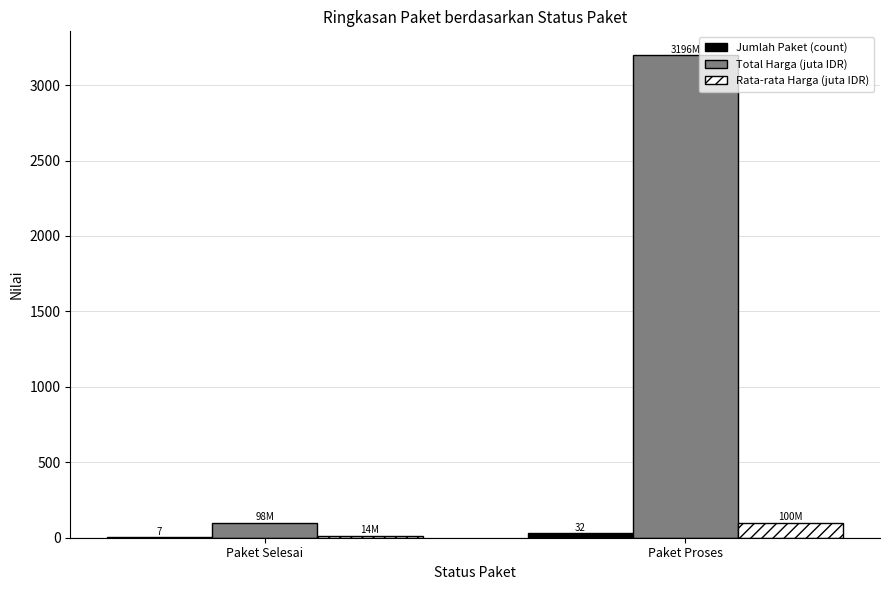

Between Paket Selesai and Paket Proses, which series saw the biggest shift?

Total Harga (juta IDR)